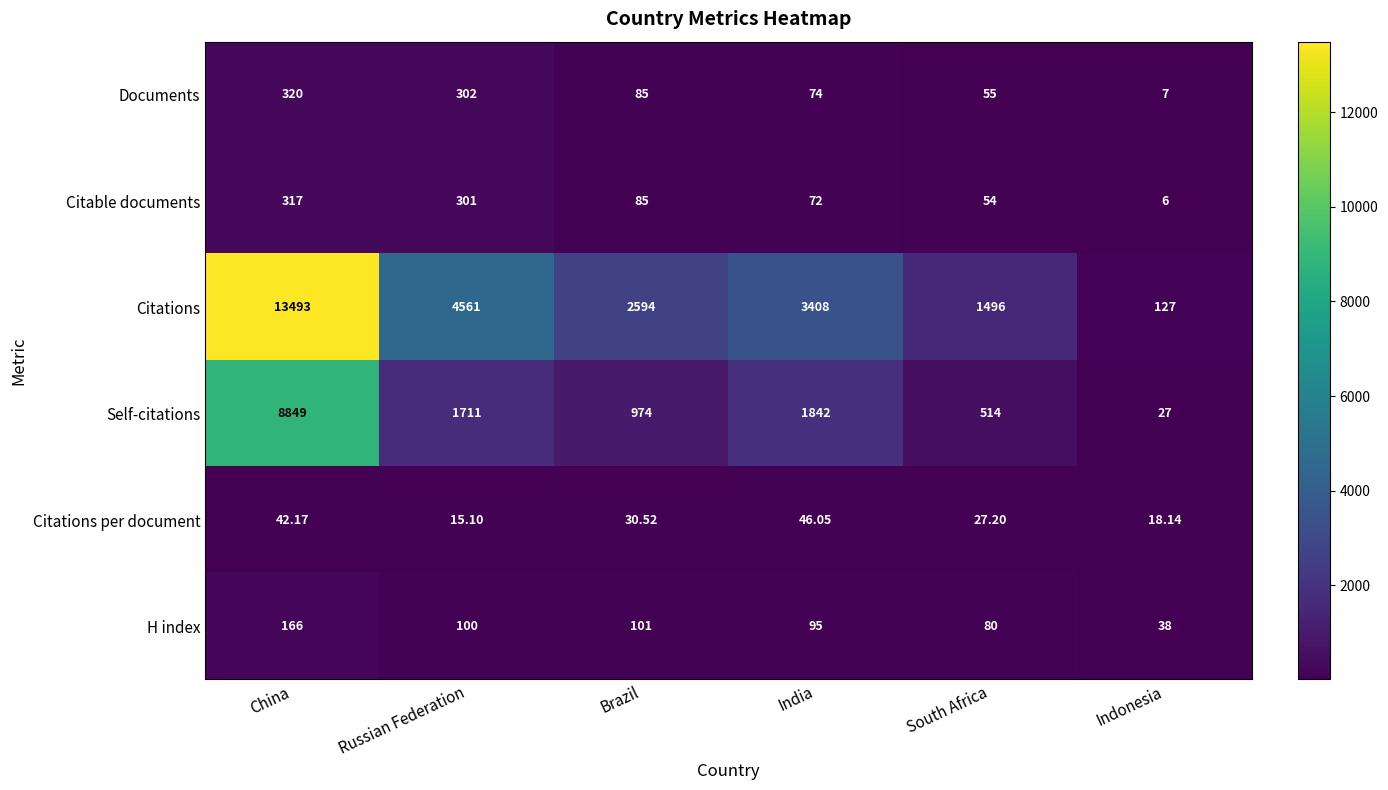

Where does the Self-citations series first go above 1711?

China